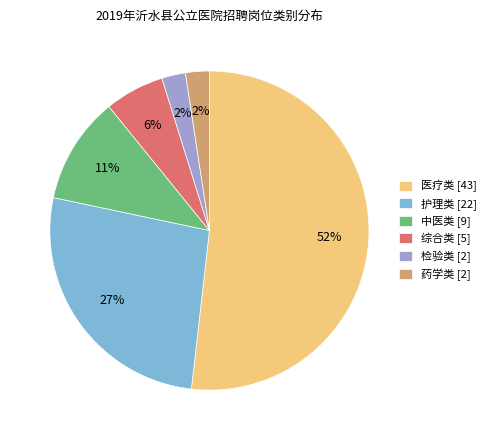

Combined, do 检验类 [2] and 药学类 [2] account for over 50%?

No